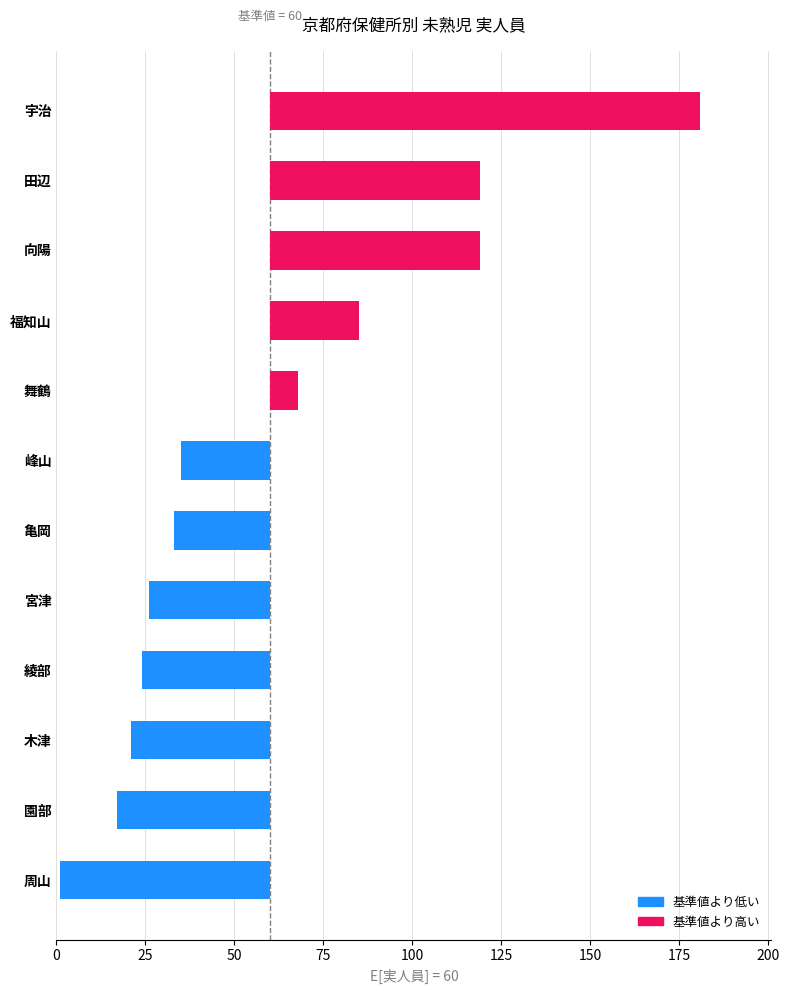

The chart shows a value of 28 at 木津. True or false?

False